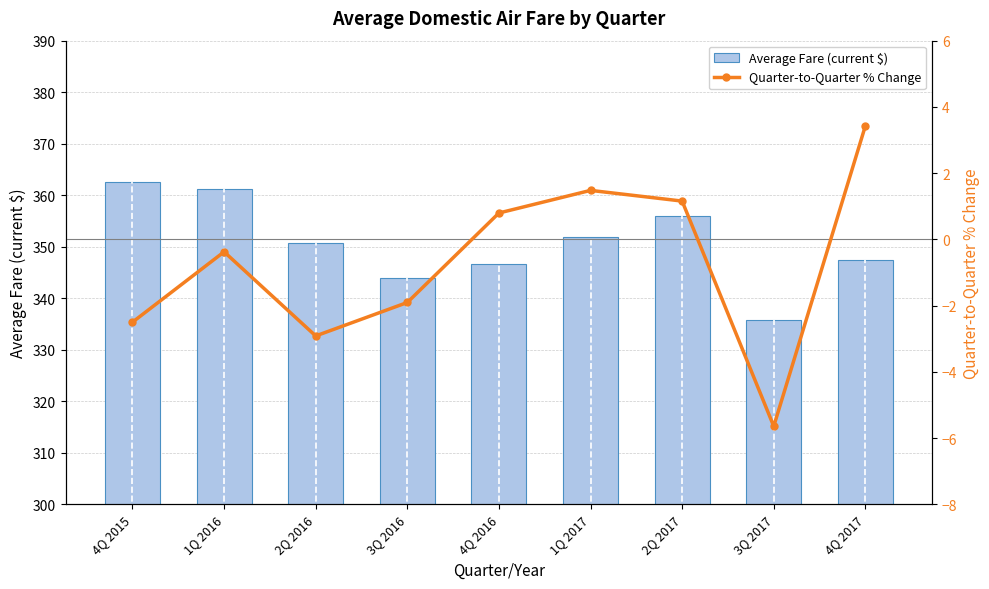

True or false: Quarter-to-Quarter % Change has a value of 2.2 at 4Q 2017.

False